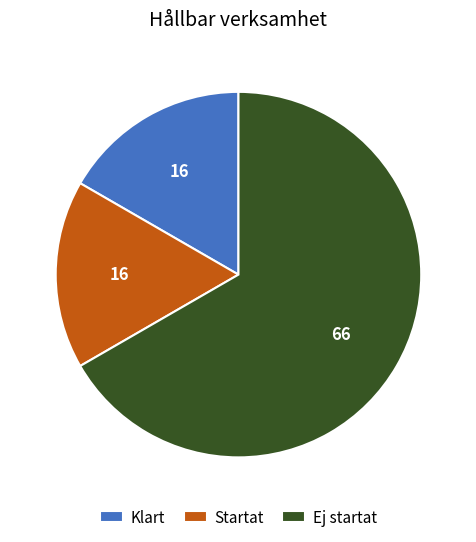

Which has a higher value, Startat or Ej startat?

Ej startat